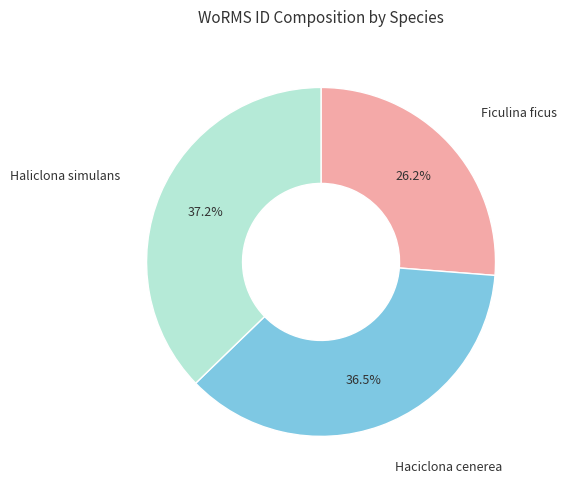

What percentage is NOT represented by Ficulina ficus?

73.8%